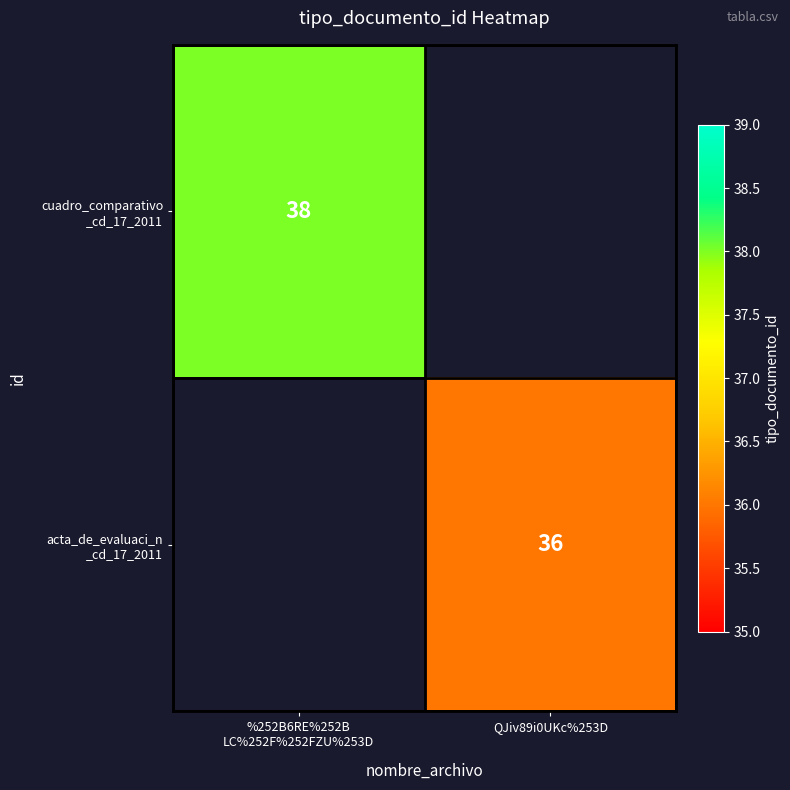

At which label does cuadro_comparativo _cd_17_2011 reach its minimum?

%252B6RE%252B LC%252F%252FZU%253D